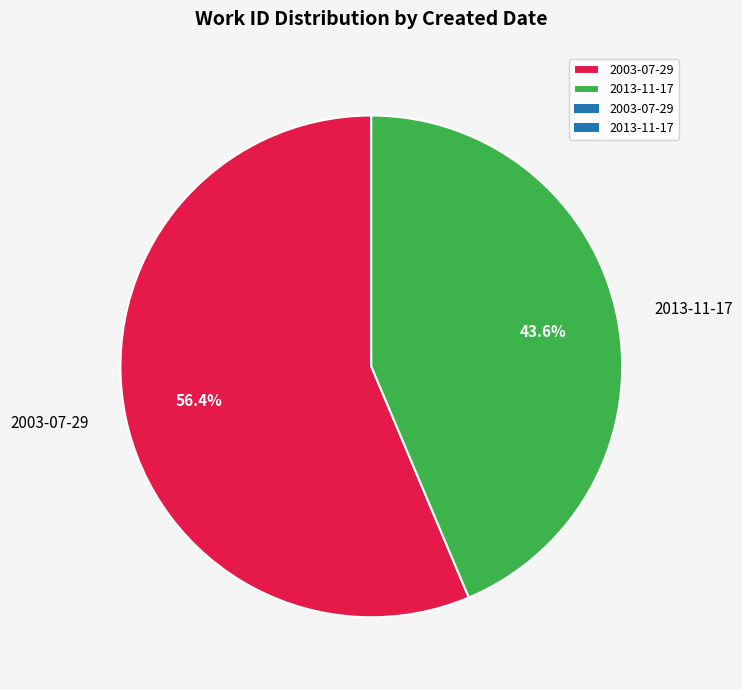

To the nearest percent, what is the difference between the 2003-07-29 and 2013-11-17 slice percentages?

13%